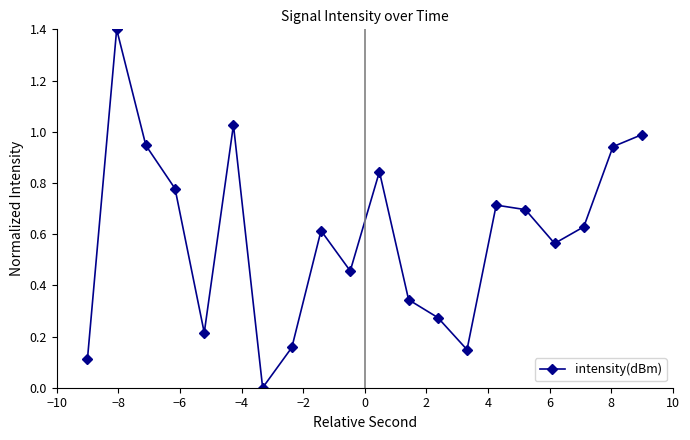

How many points are higher than both their immediate neighbors (excluding endpoints)?

5